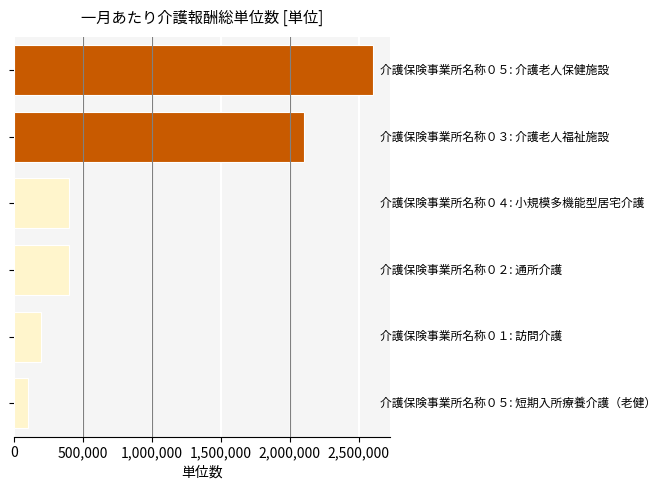

What is the maximum value shown in the chart?

2600000